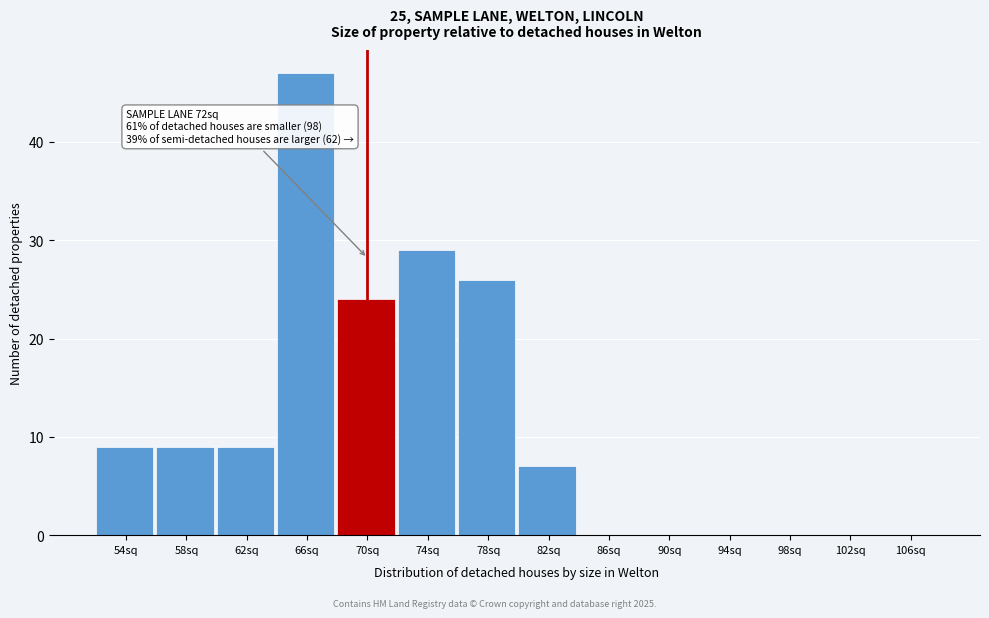

Reading right to left, what are all the values shown in this chart?

106sq=0	102sq=0	98sq=0	94sq=0	90sq=0	86sq=0	82sq=7	78sq=26	74sq=29	70sq=24	66sq=47	62sq=9	58sq=9	54sq=9